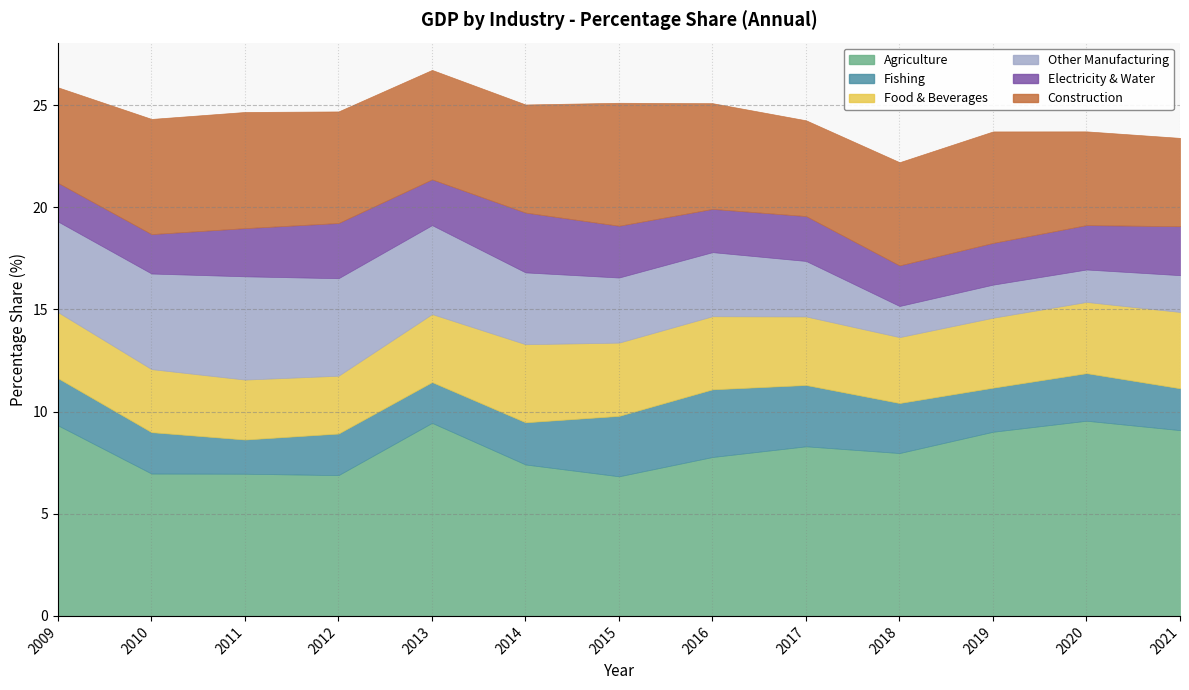

How many interior local peaks does the Agriculture series have?

3